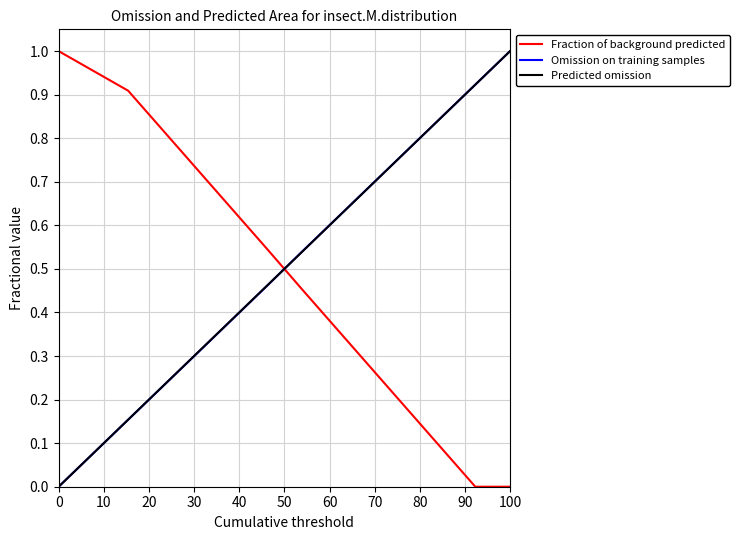

True or false: Fraction of background predicted and Predicted omission intersect in this chart.

True